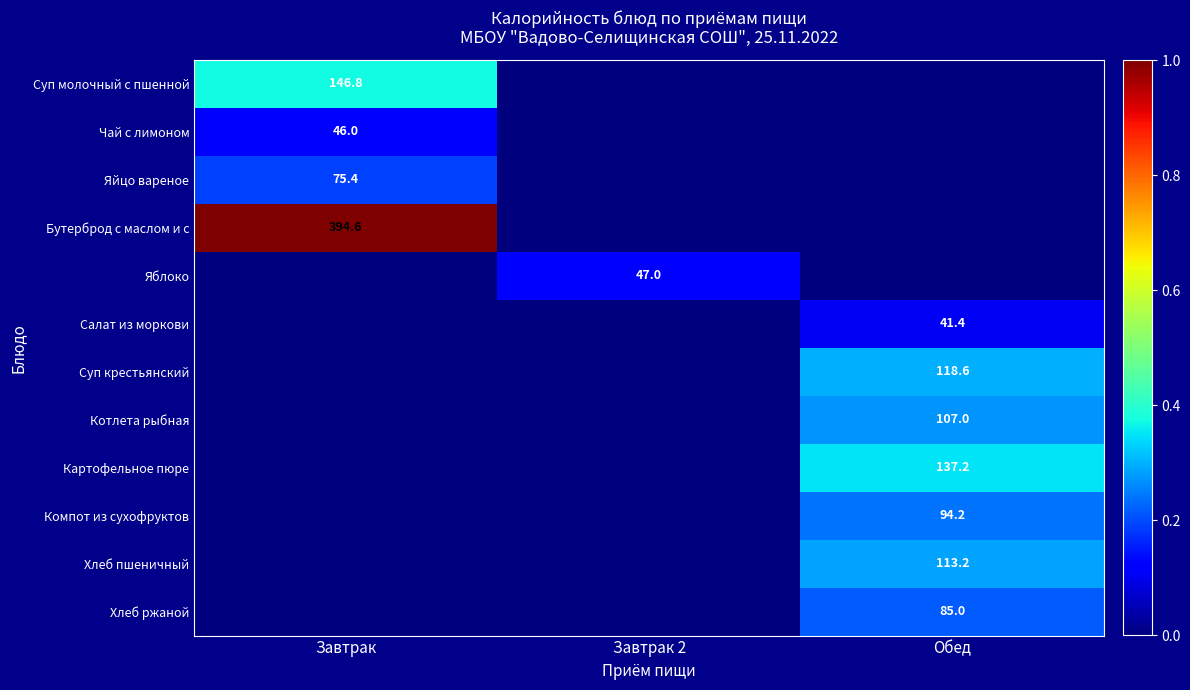

Is it true that Яблоко equals 12.5 at Завтрак 2?

False